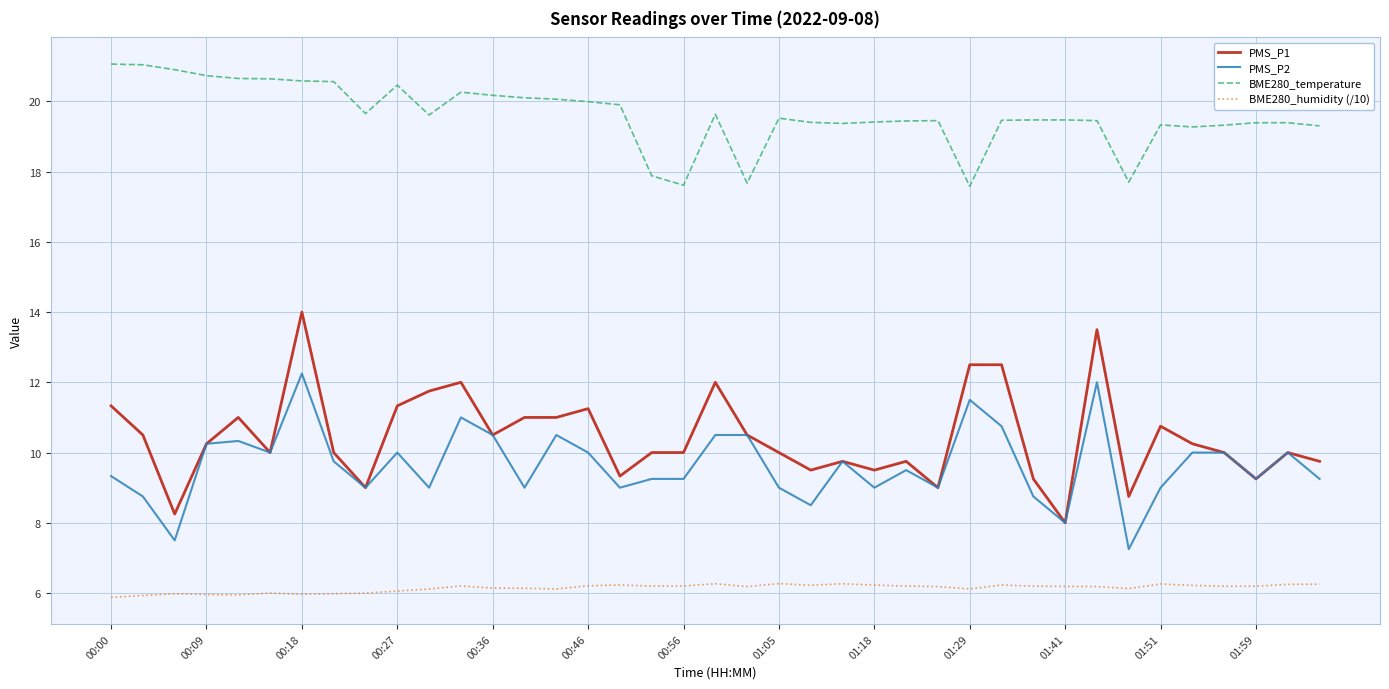

True or false: BME280_temperature and BME280_humidity (/10) cross at least once.

False